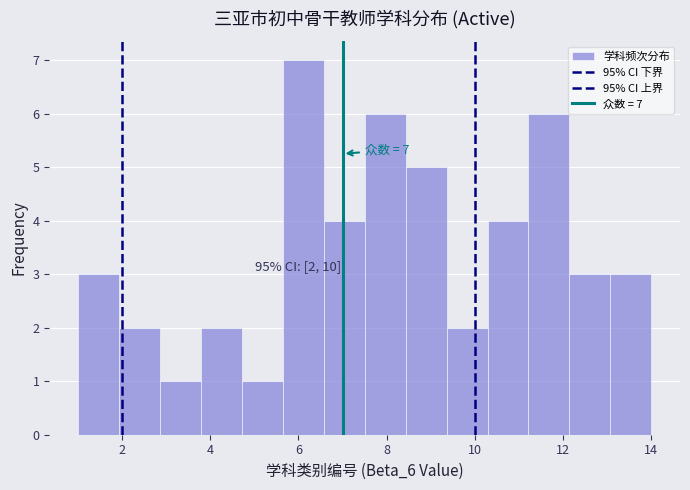

Which range on the x-axis has the tallest bar?

5.6 to 6.6